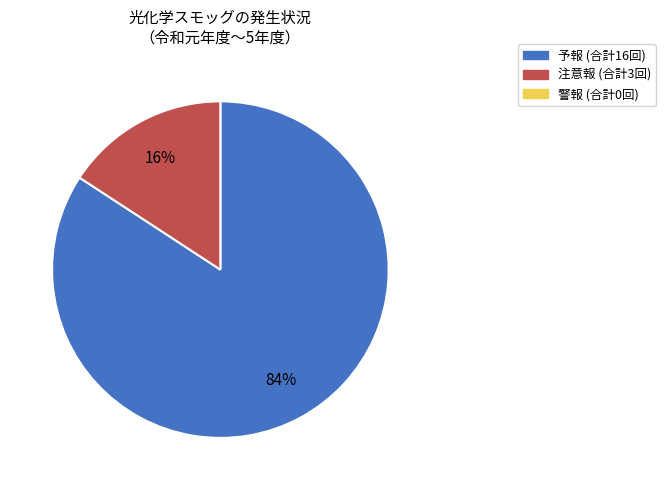

To the nearest percent, what is the average slice percentage?

50%